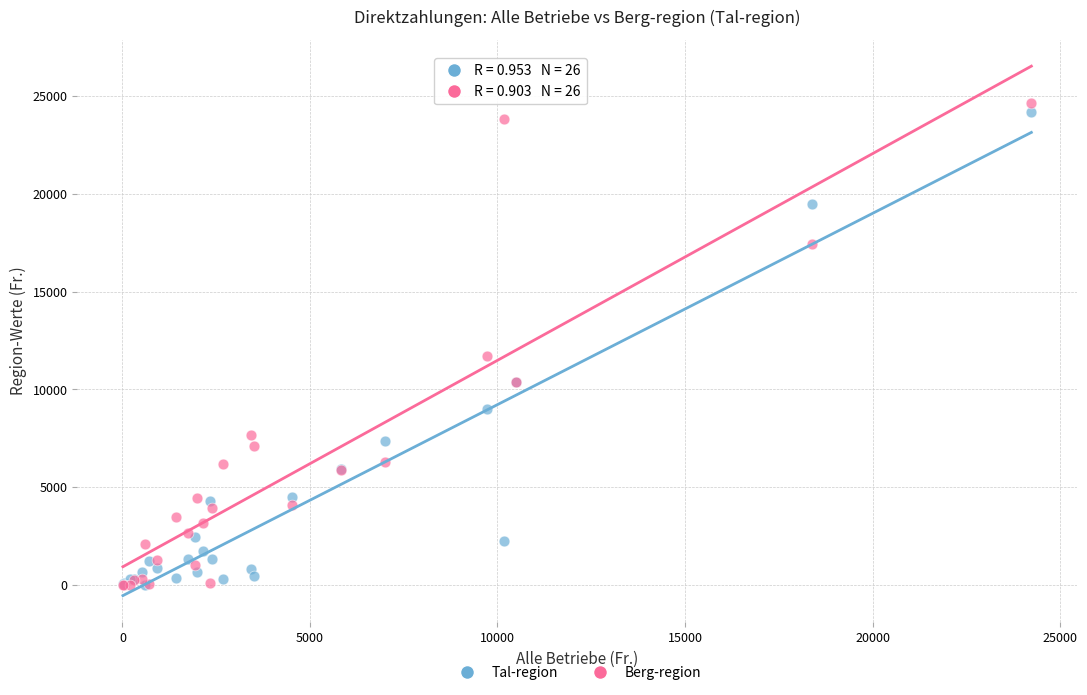

Across all series, what Y value is closest to 12320?

11717